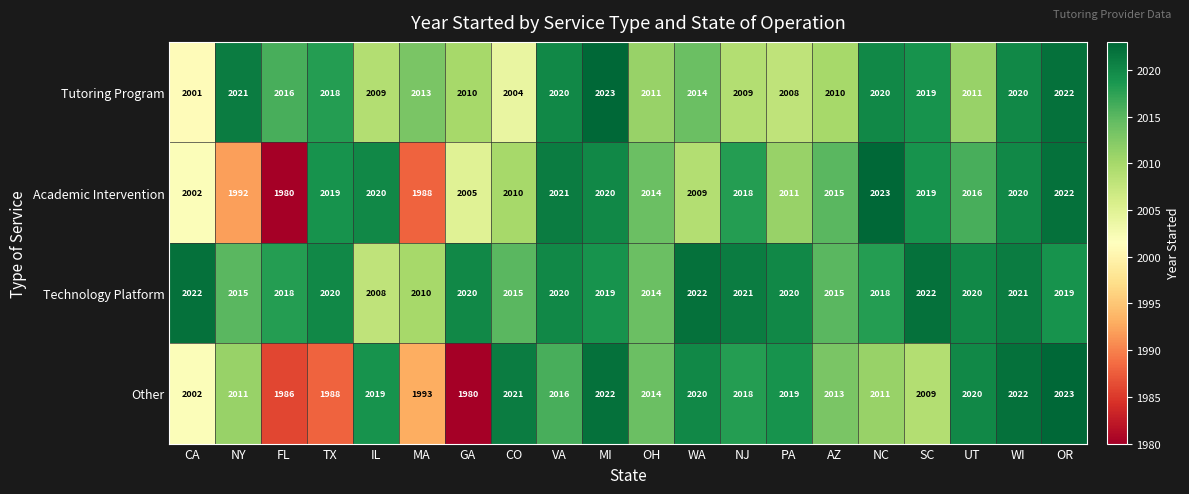

Where is Academic Intervention nearest to the value 2001?

CA